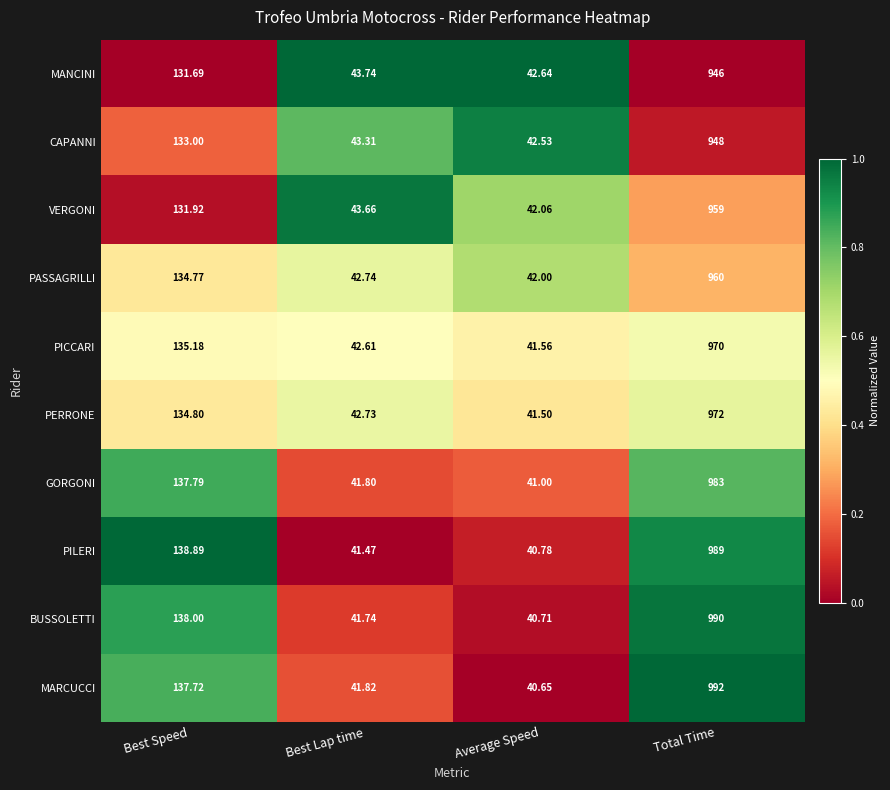

At which label is PICCARI closest to 505?

Best Speed